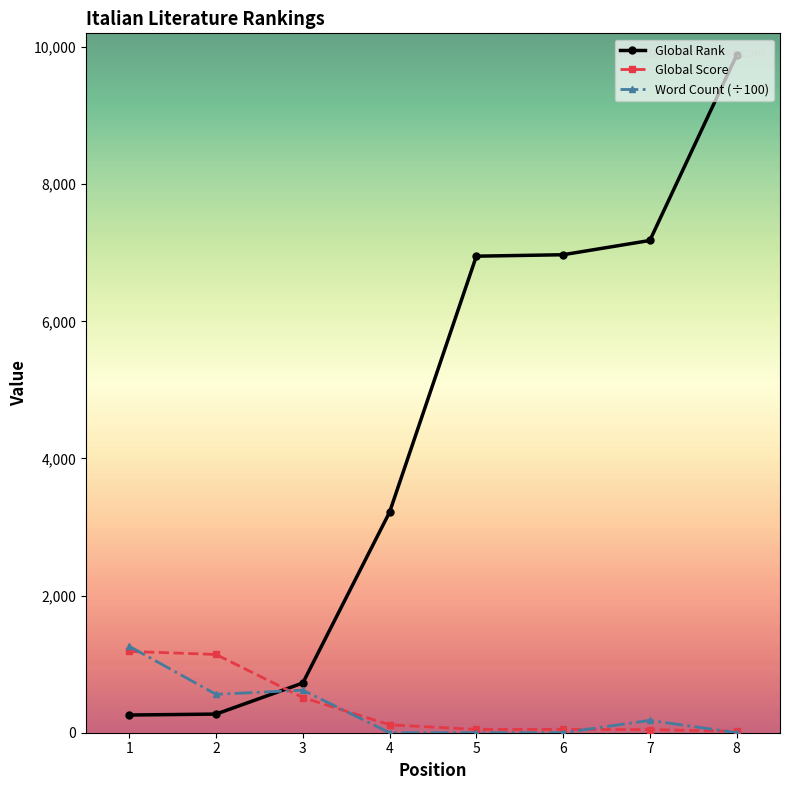

Where is Global Rank nearest to the value 5069?

4